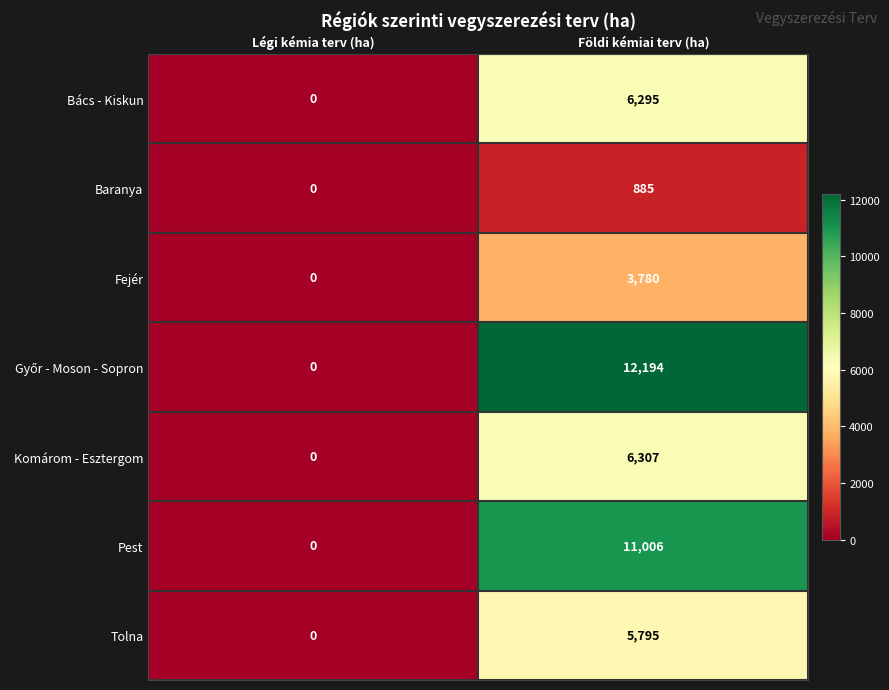

Which category has the highest value across all series?

Földi kémiai terv (ha)